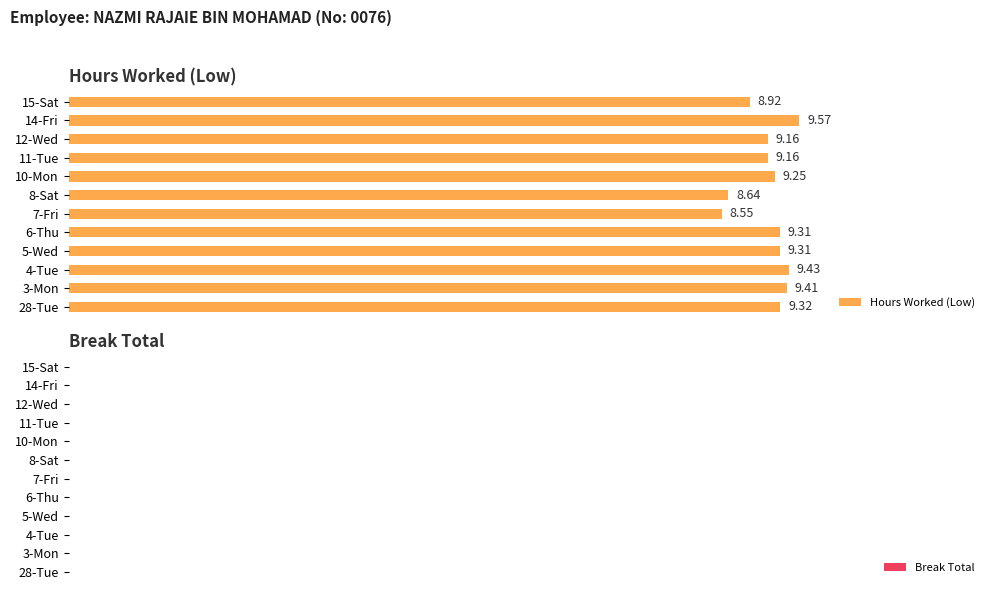

What is the difference between the maximum and minimum values?

1.0